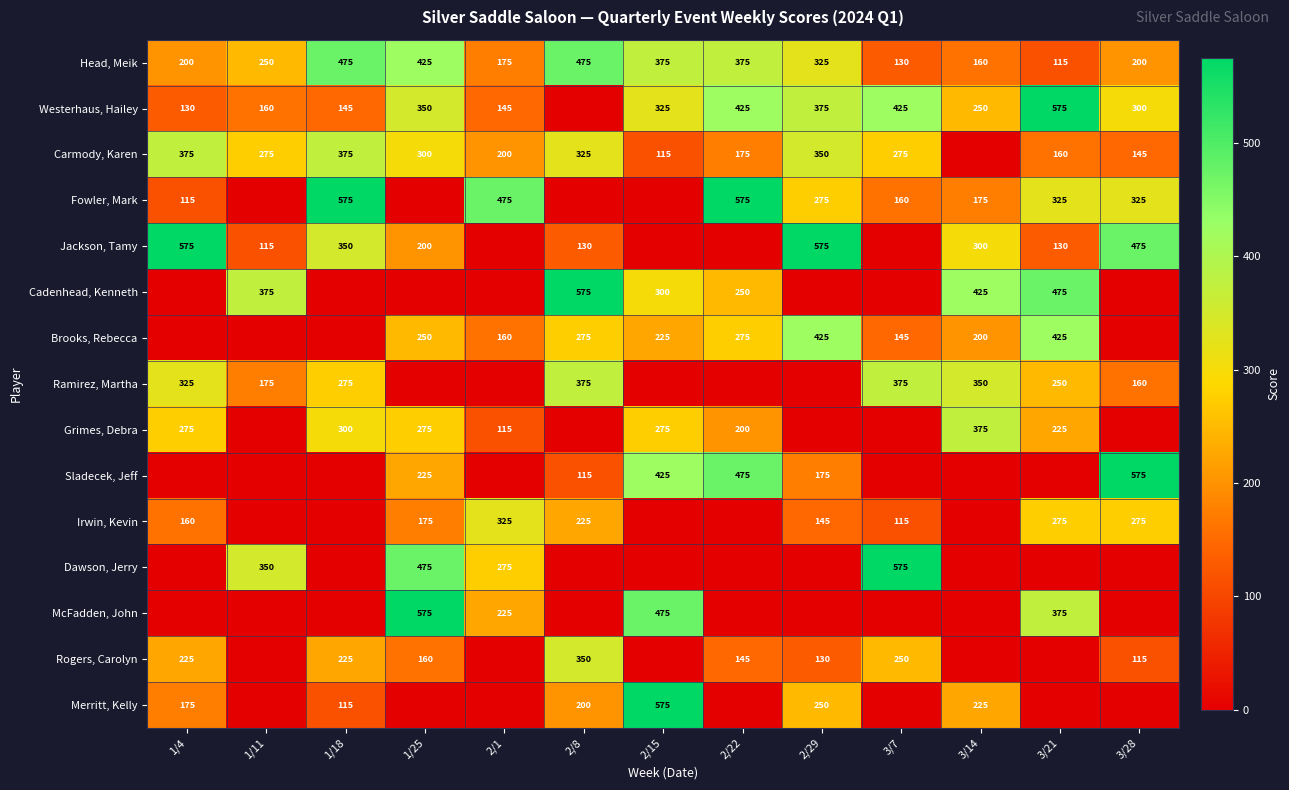

The Brooks, Rebecca series shows 425 at 2/29. True or false?

True